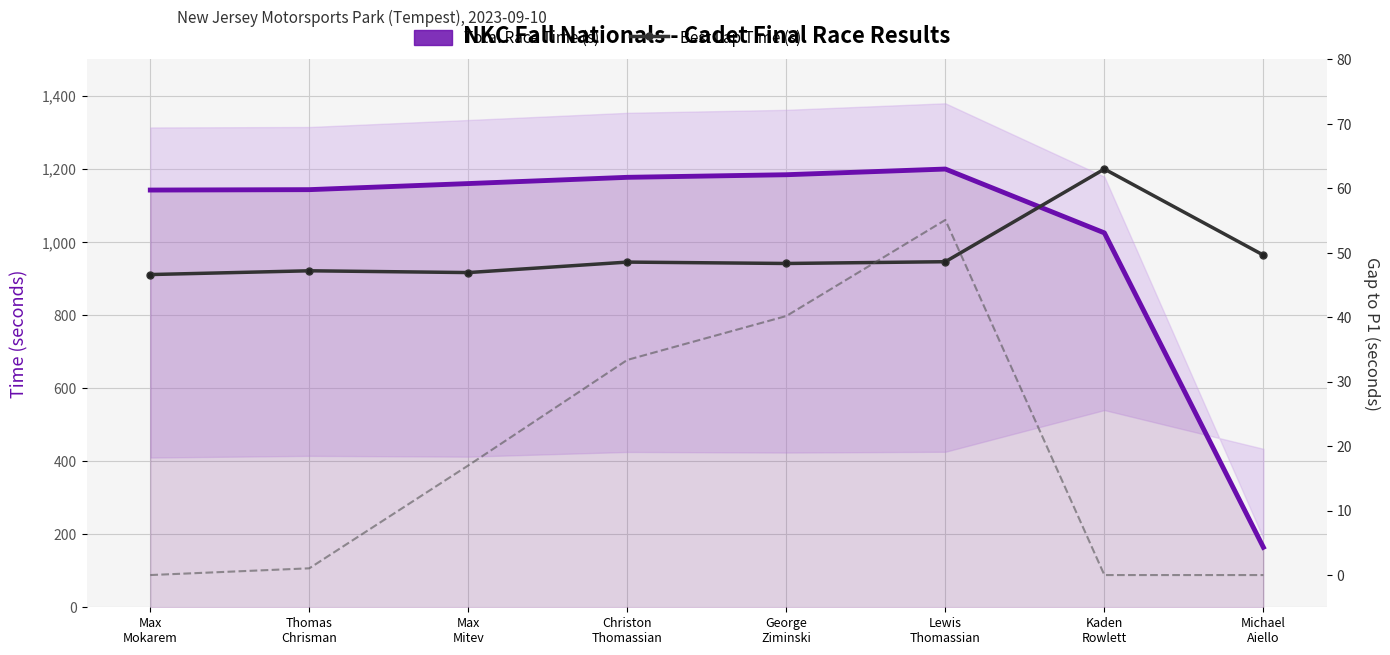

Which label corresponds to the largest value in the chart?

Lewis
Thomassian